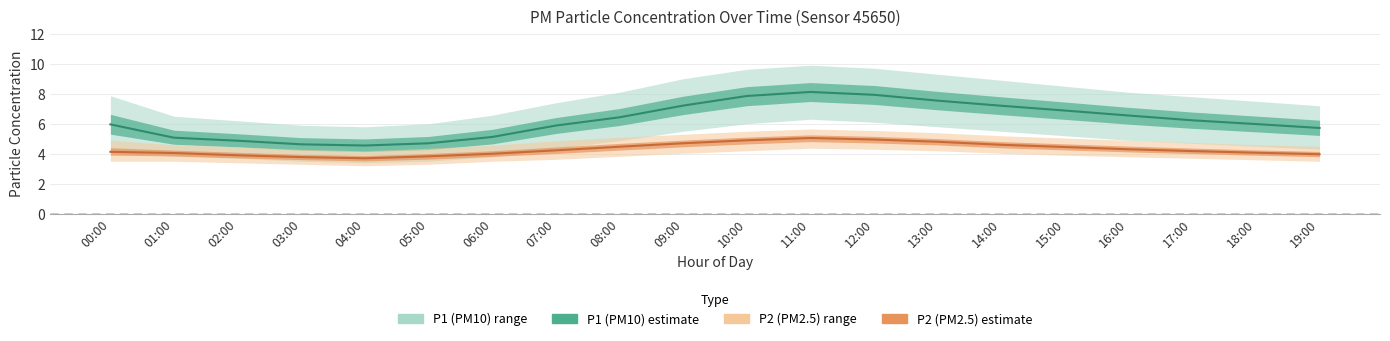

True or false: P1_lower and P1_mean intersect in this chart.

False